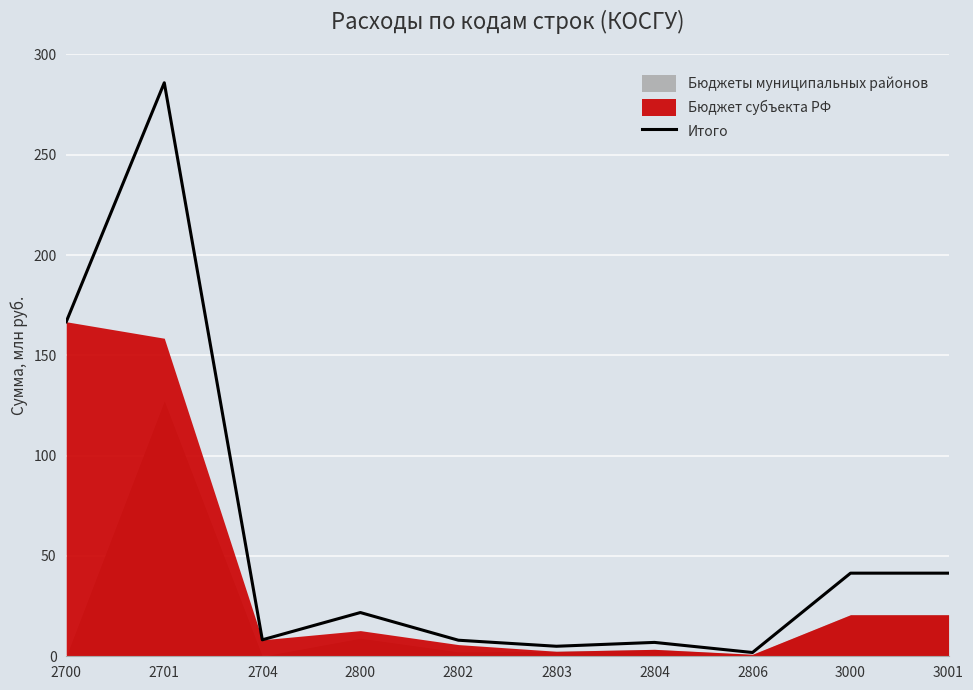

What is the change in value from 2802 to 2803?

-3.0